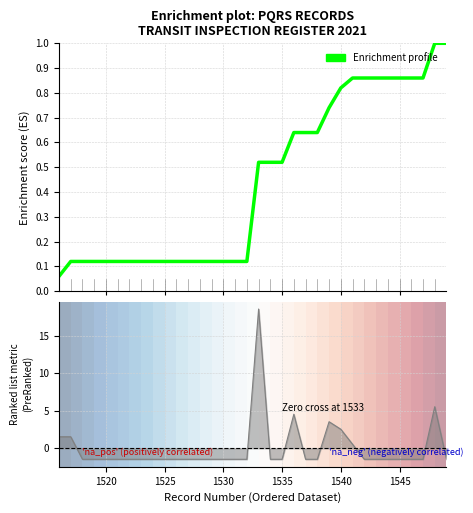

How many lines are shown in the chart?

1